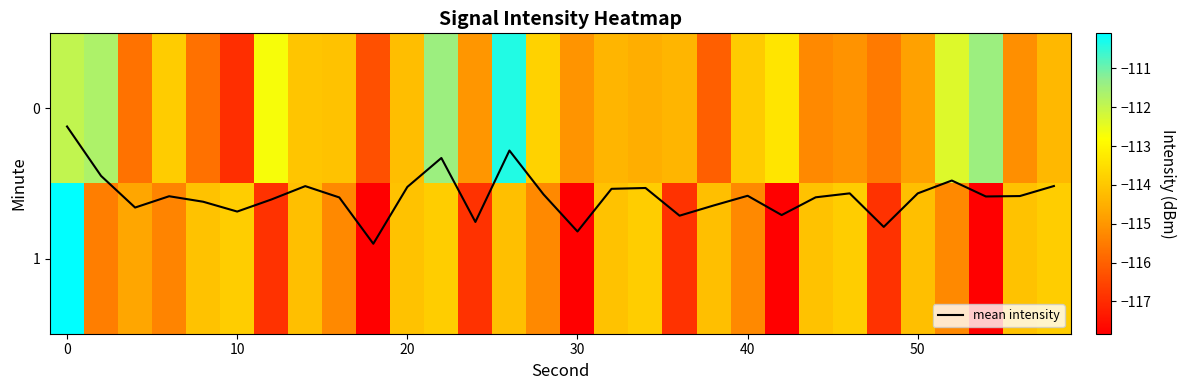

What is the minimum value for 0?

-116.9